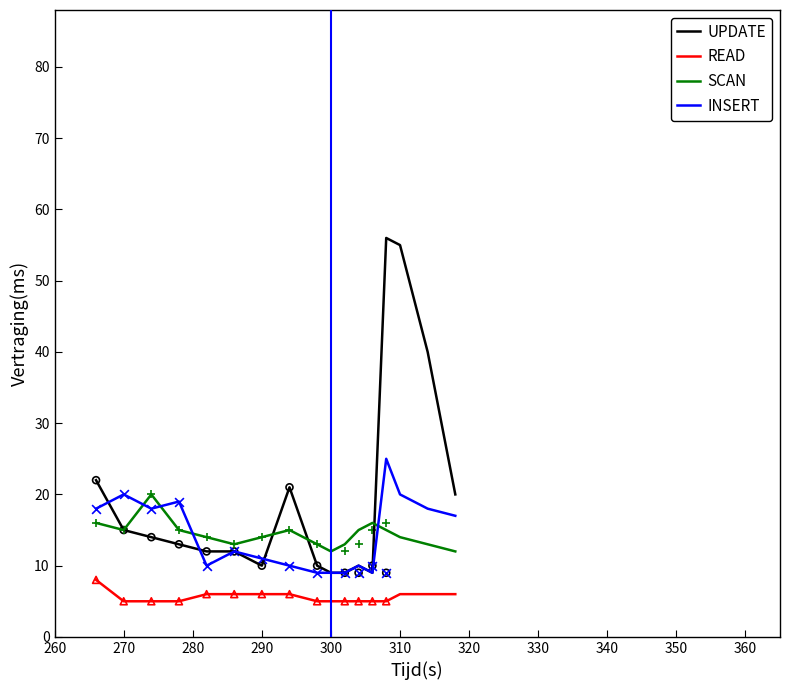

After their last crossing, which series has the higher values: SCAN or INSERT?

INSERT